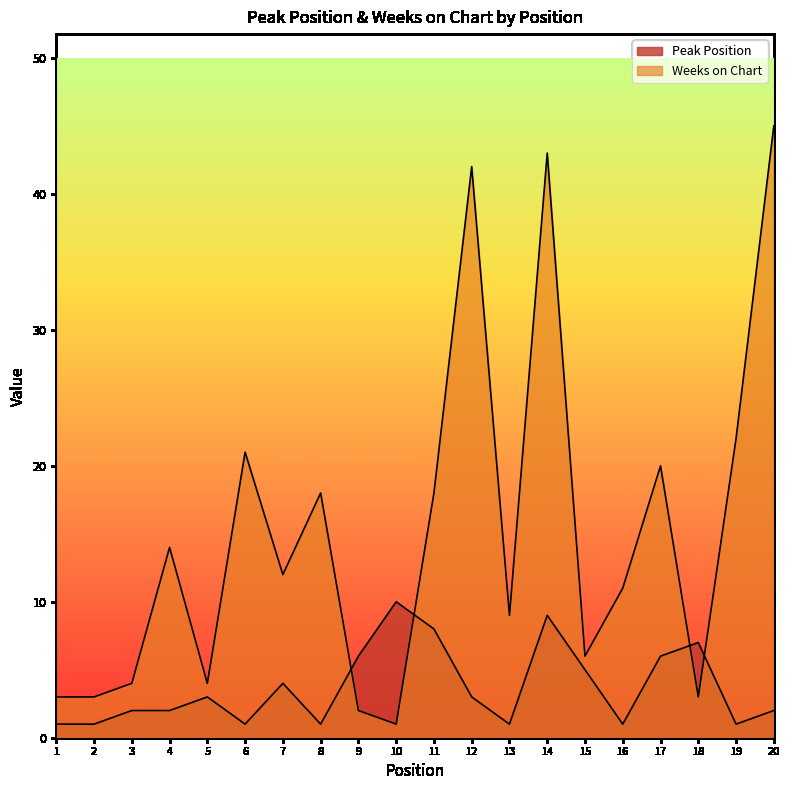

True or false: Weeks on Chart has a value of 3 at 1.

True